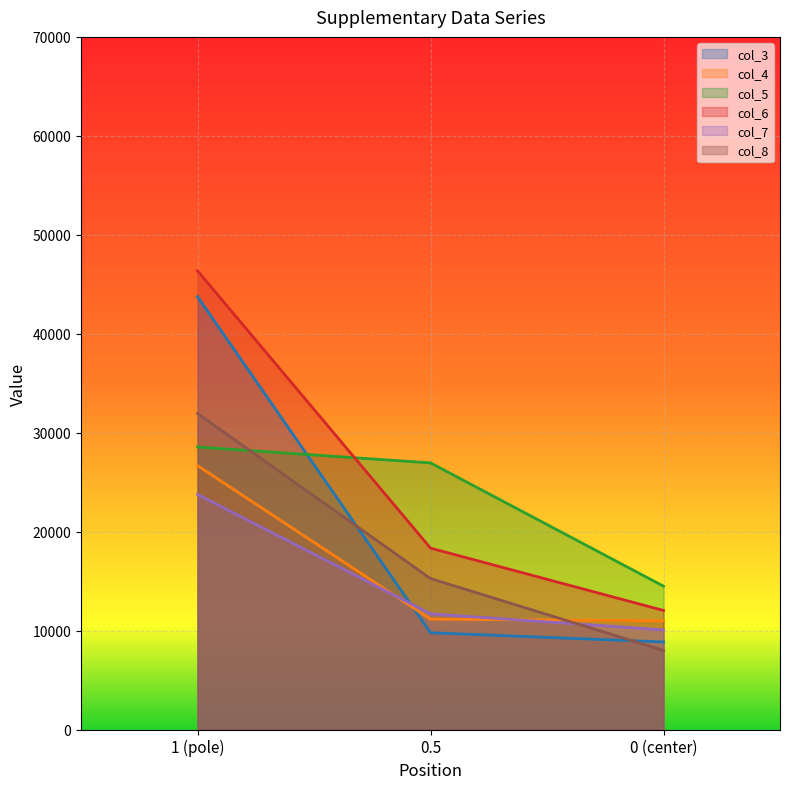

Count the number of categories in the chart.

3